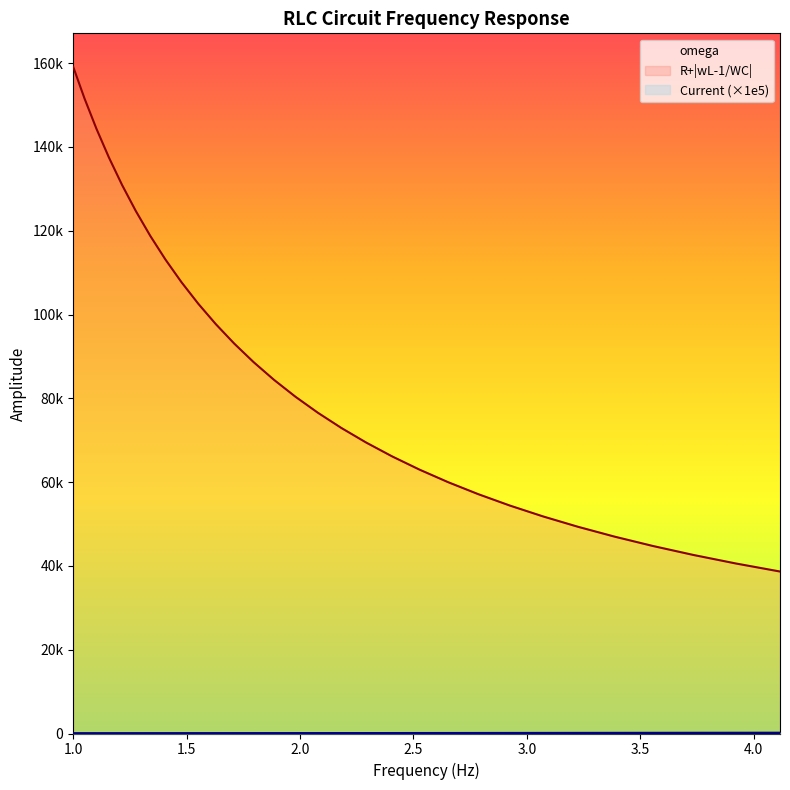

List the labels in order of omega value, smallest first.

1.0, 1.05, 1.1025, 1.1576250000000001, 1.2155062500000002, 1.2762815625000004, 1.3400956406250004, 1.4071004226562505, 1.477455443789063, 1.5513282159785162, 1.628894626777442, 1.7103393581163142, 1.79585632602213, 1.8856491423232367, 1.9799315994393987, 2.0789281794113688, 2.1828745883819374, 2.2920183178010345, 2.406619233691086, 2.5269501953756404, 2.6532977051444226, 2.785962590401644, 2.9252607199217264, 3.071523755917813, 3.225099943713704, 3.386354940899389, 3.5556726879443583, 3.7334563223415764, 3.9201291384586554, 4.116135595381588